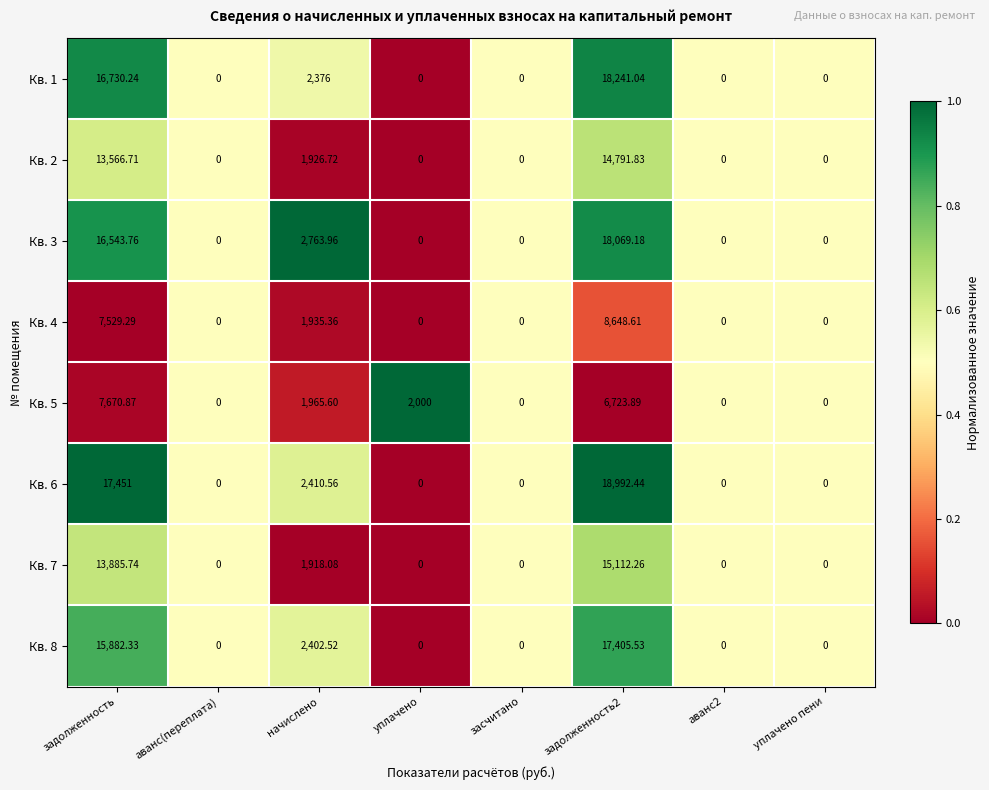

Is the value of Кв. 3 at засчитано greater than the value of Кв. 7 at начислено?

No